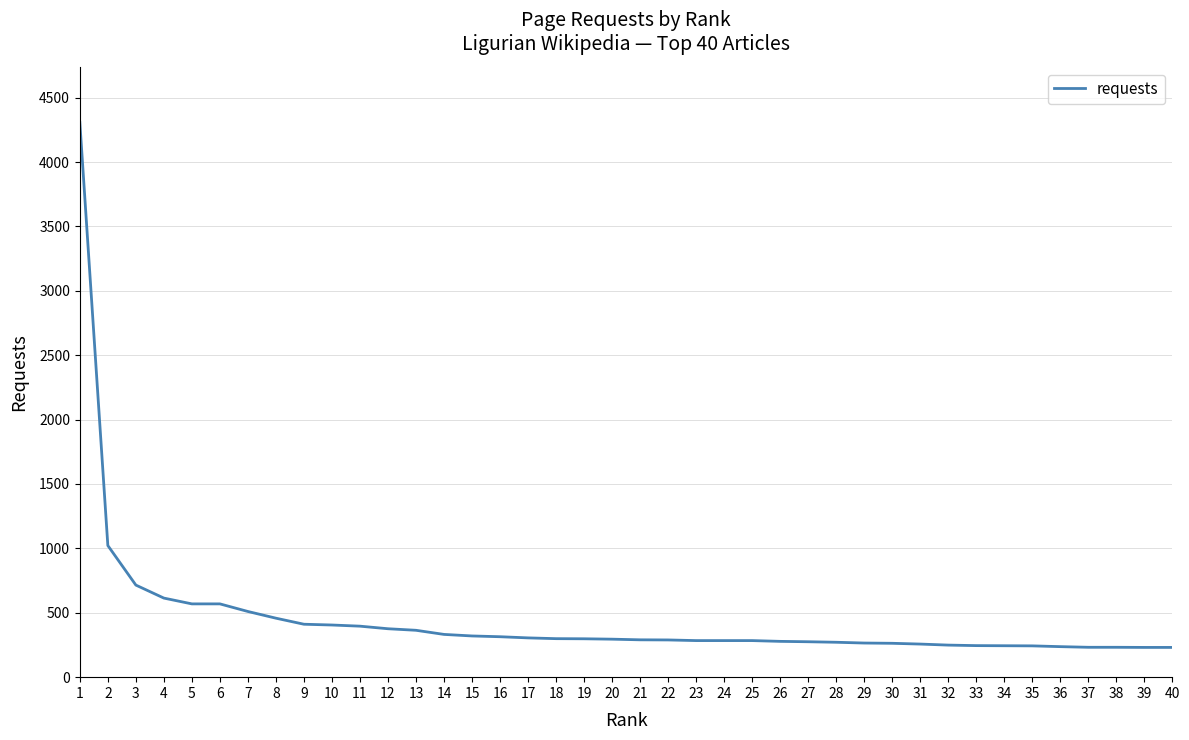

What is the smallest value displayed?

231